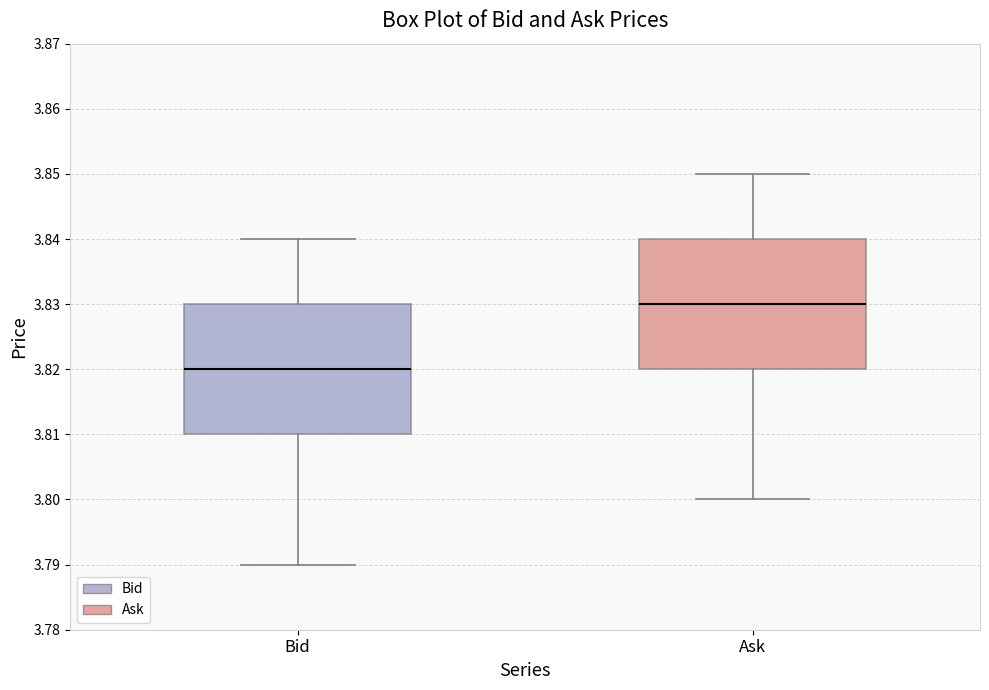

Which box's median line is the lowest?

Bid